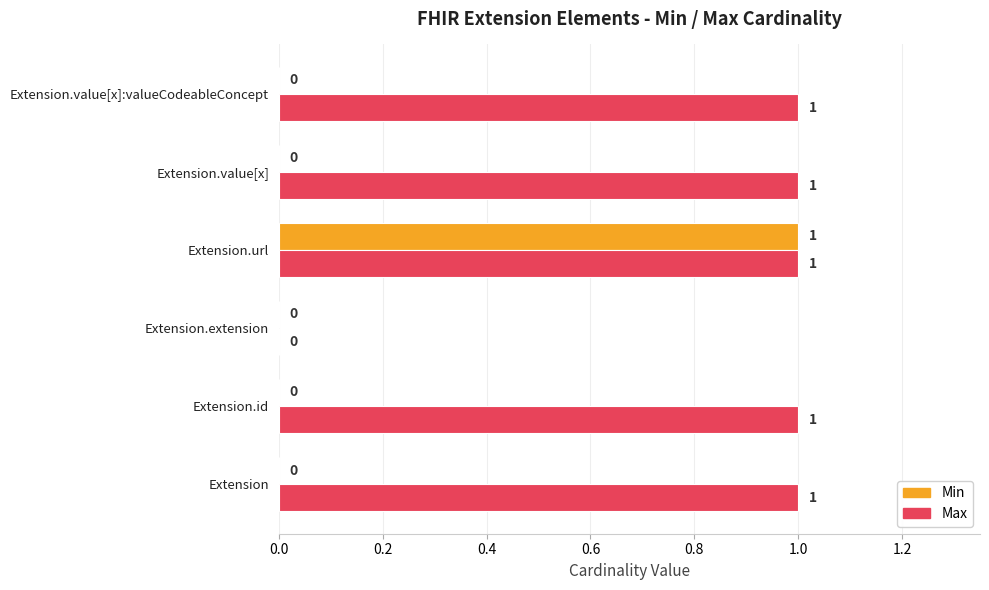

How many Max values are between 1 and 2?

5